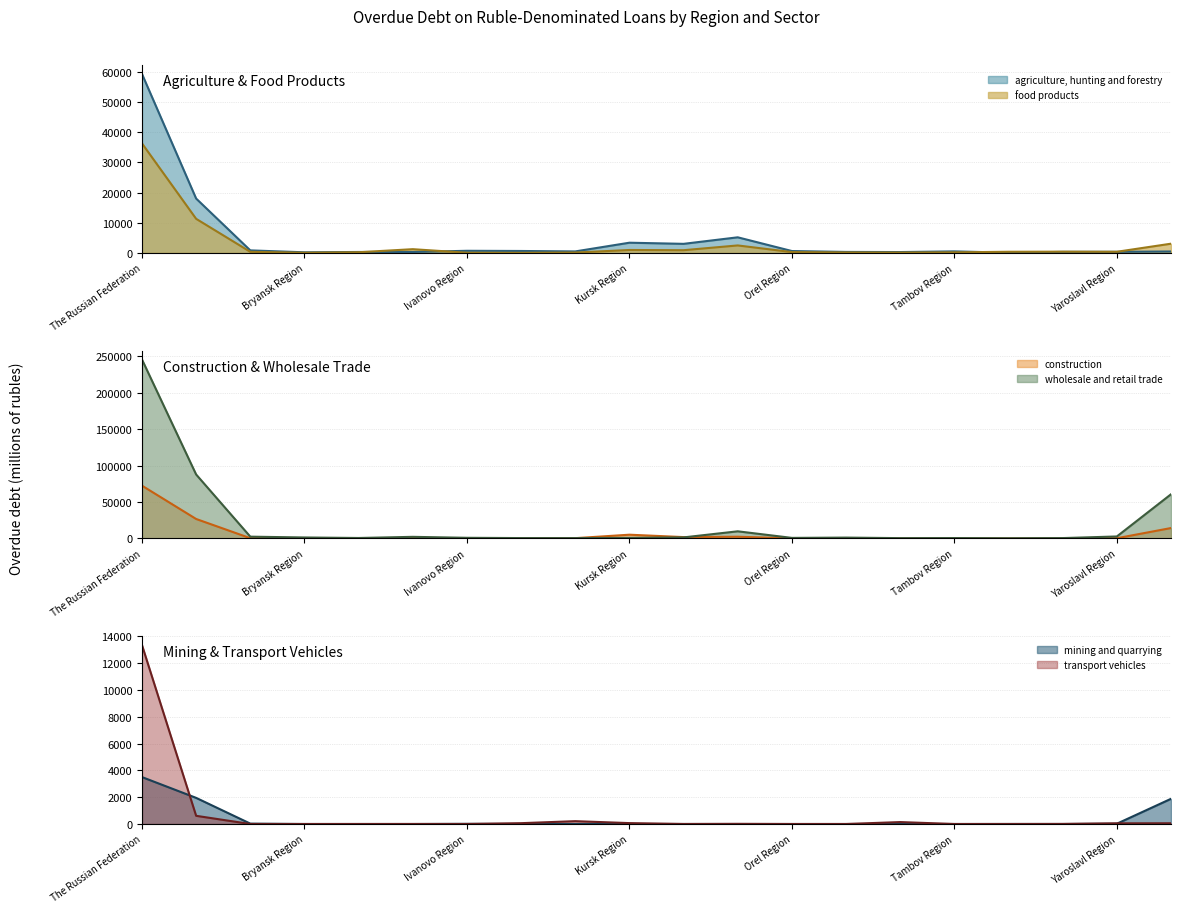

Does the chart display data point markers on the line(s)?

No